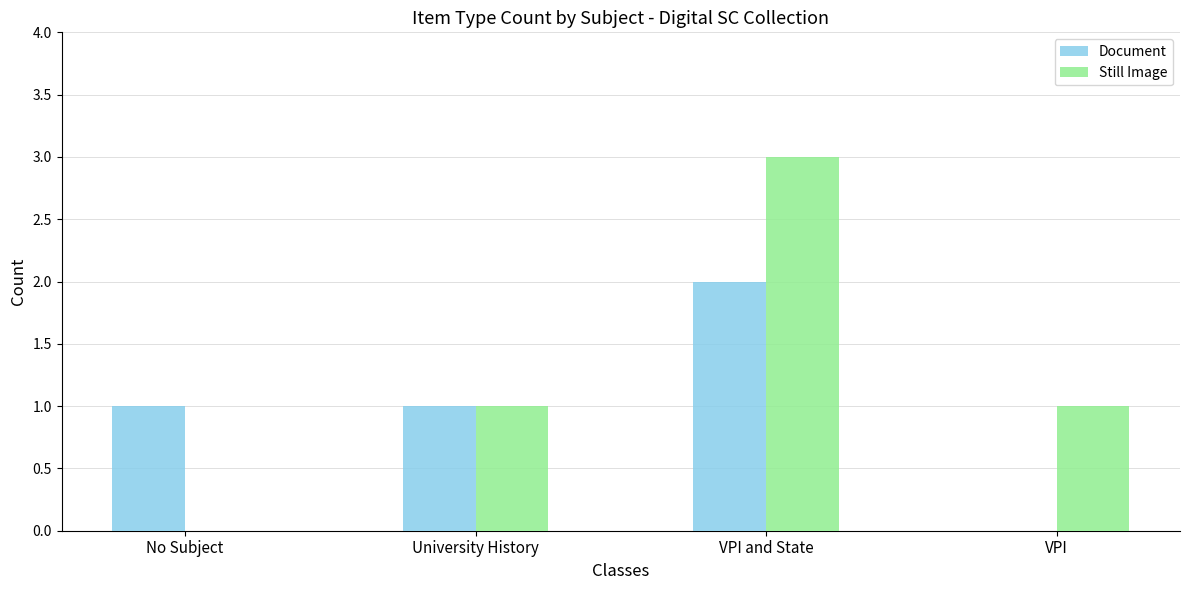

What is the average value of the Document series?

1